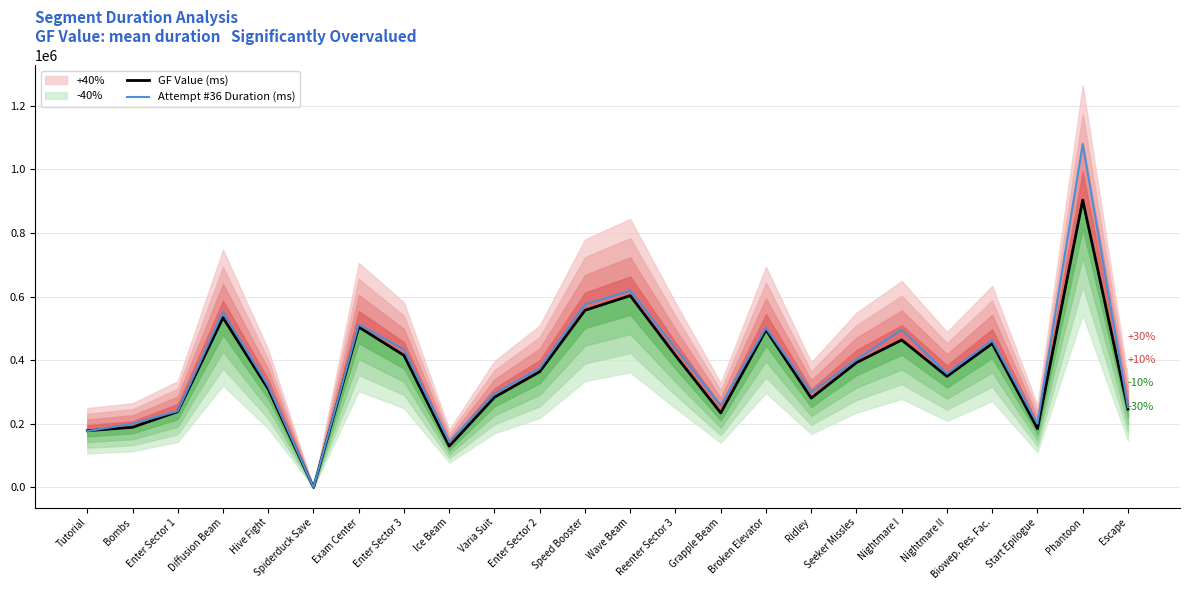

What is the label of the 13th point from the right?

Speed Booster